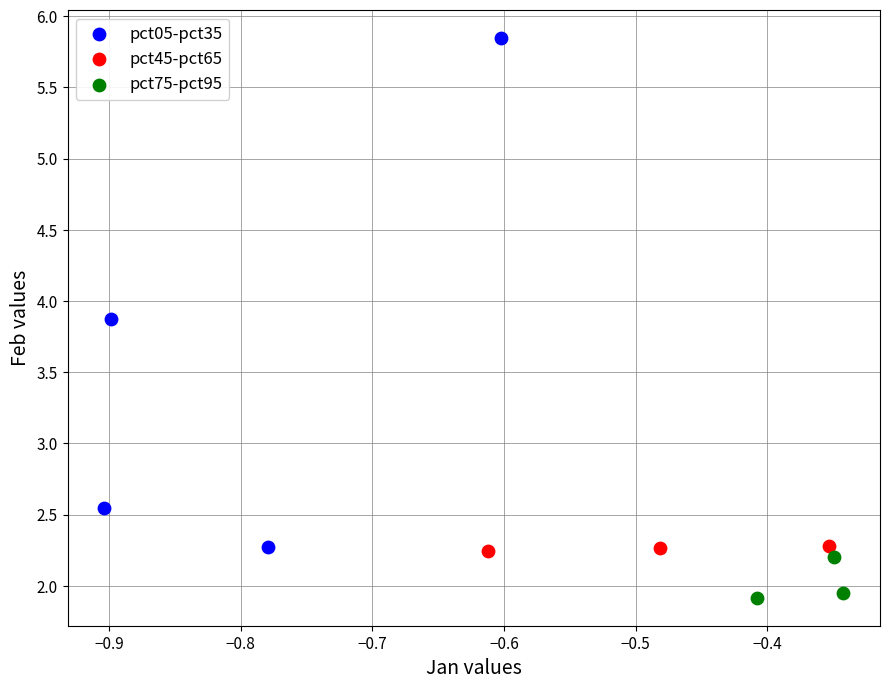

Which series has the largest Y range (max minus min)?

pct05-pct35